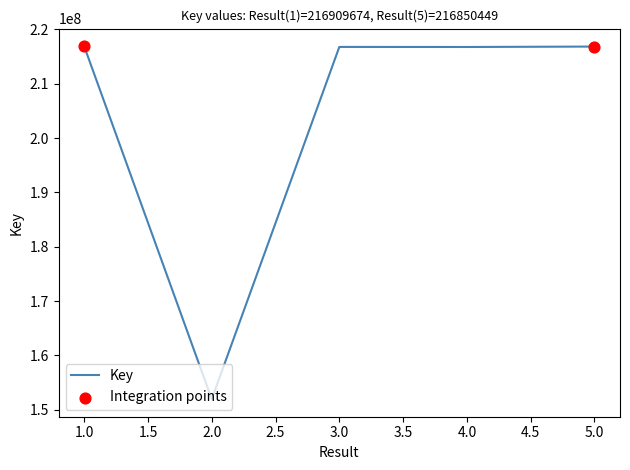

Approximately how many times larger is the value at 4 compared to 5?

1.0